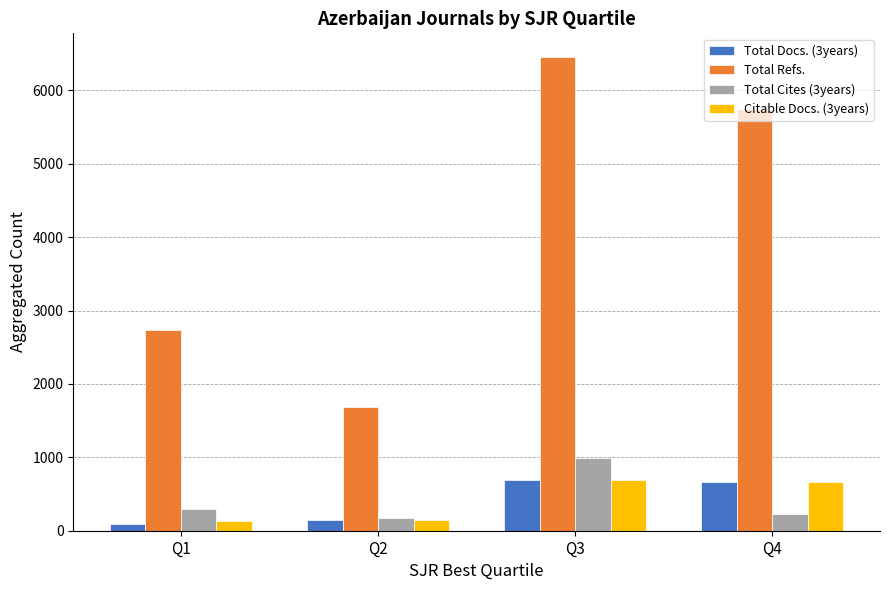

The value of Total Refs. at Q4 is 9166. True or false?

False